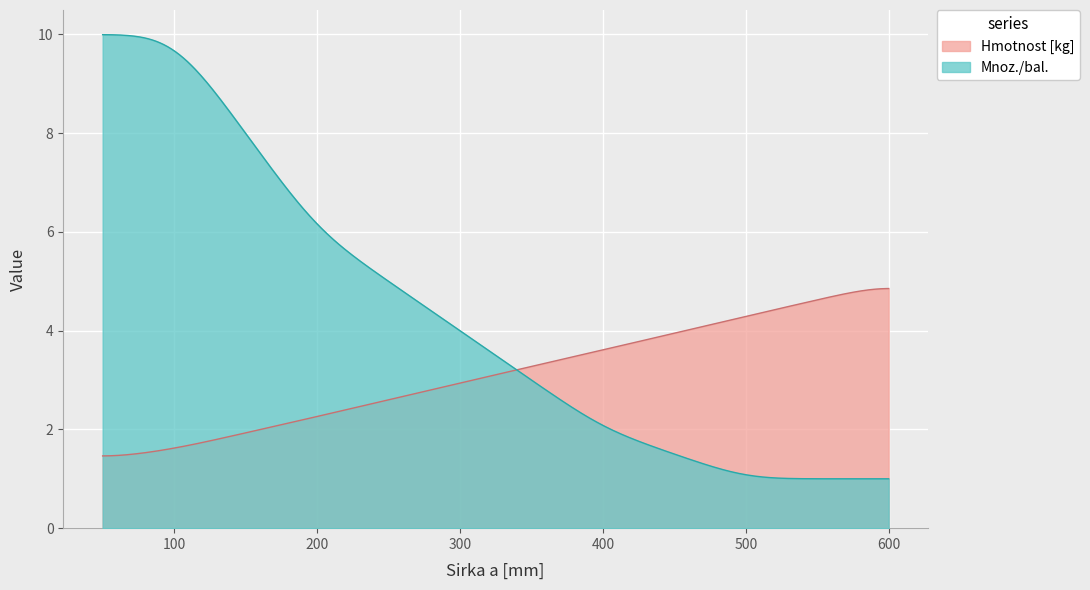

Reading left to right, transcribe all the data shown in this chart.

Hmotnost [kg]: 1.4	1.6	2.3	2.9	3.6	4.3	5.0
Mnoz./bal.: 10.0	10.0	6.0	4.0	2.0	1.0	1.0